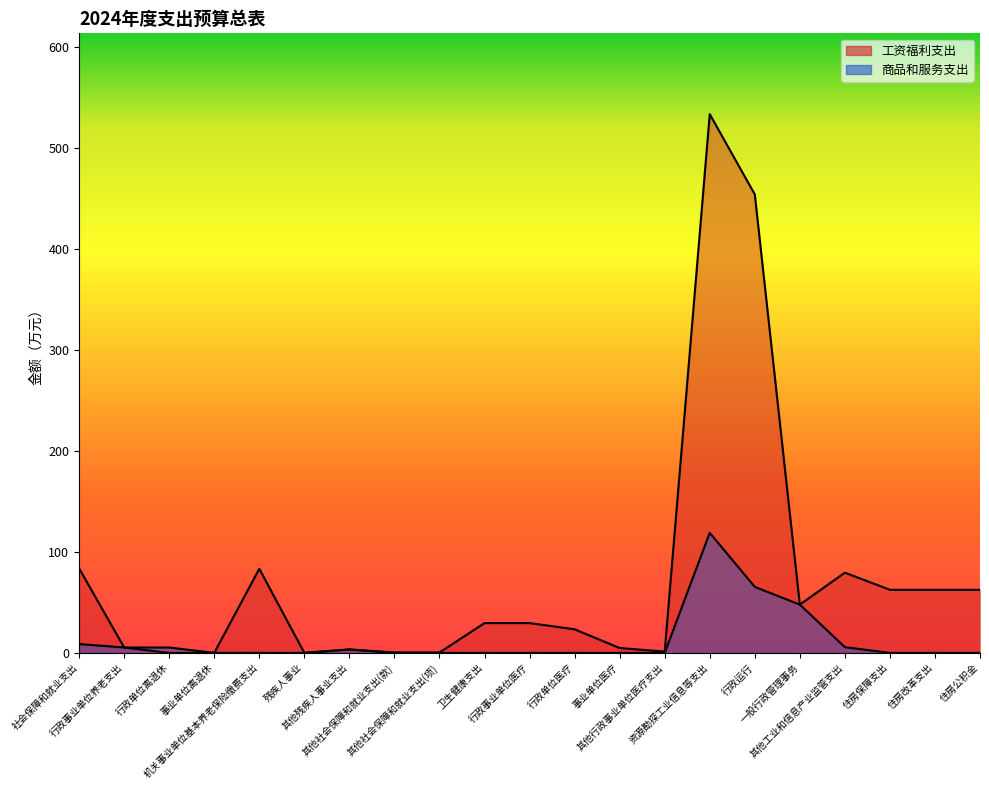

Which series has the widest spread of values?

工资福利支出